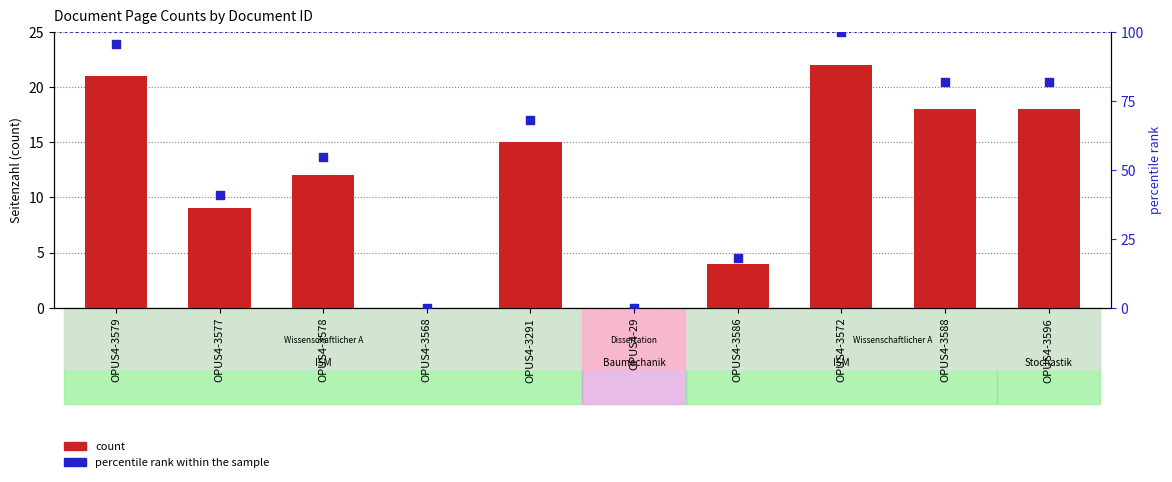

Which series contains the lowest Y value?

count